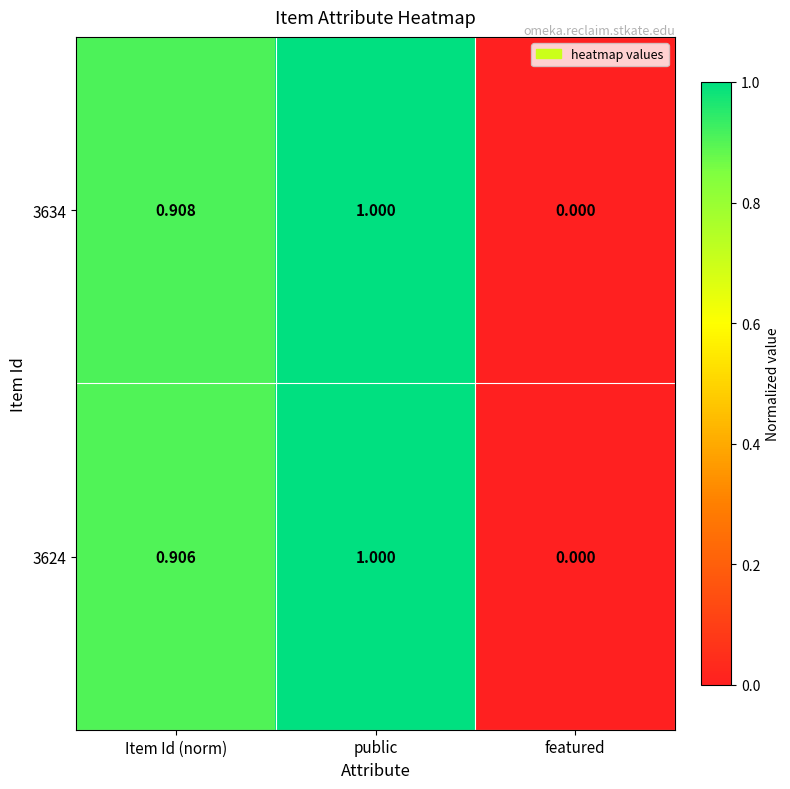

Rank the categories by 3624 value from lowest to highest.

featured, Item Id (norm), public